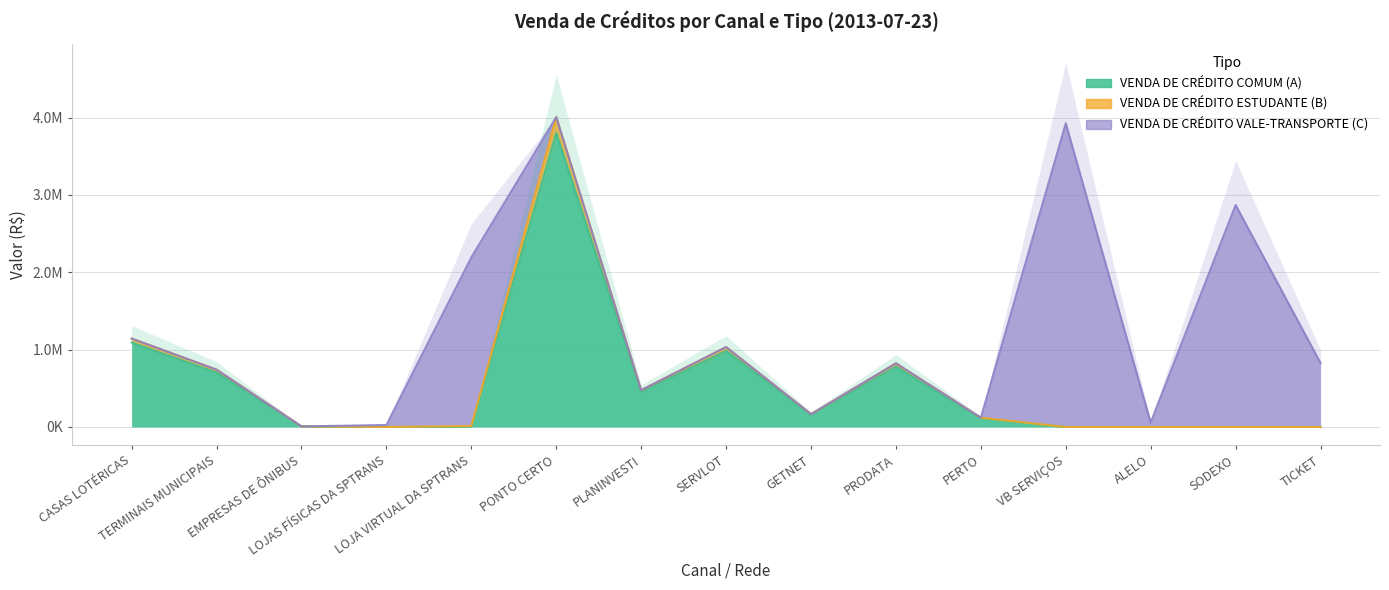

Which series has the largest total across all categories?

VENDA DE CRÉDITO ESTUDANTE (B)